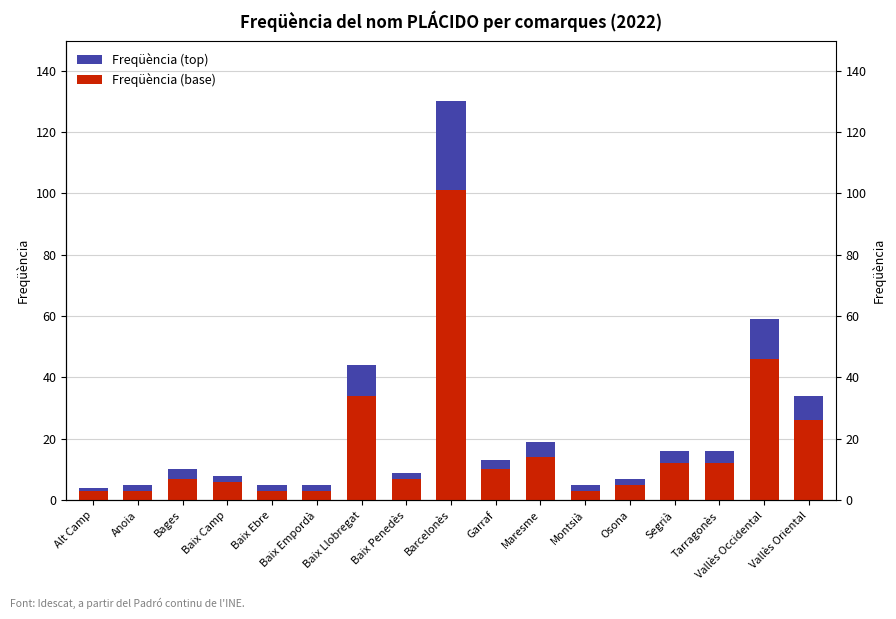

At which label does Freqüència (top) first exceed 3?

Baix Llobregat